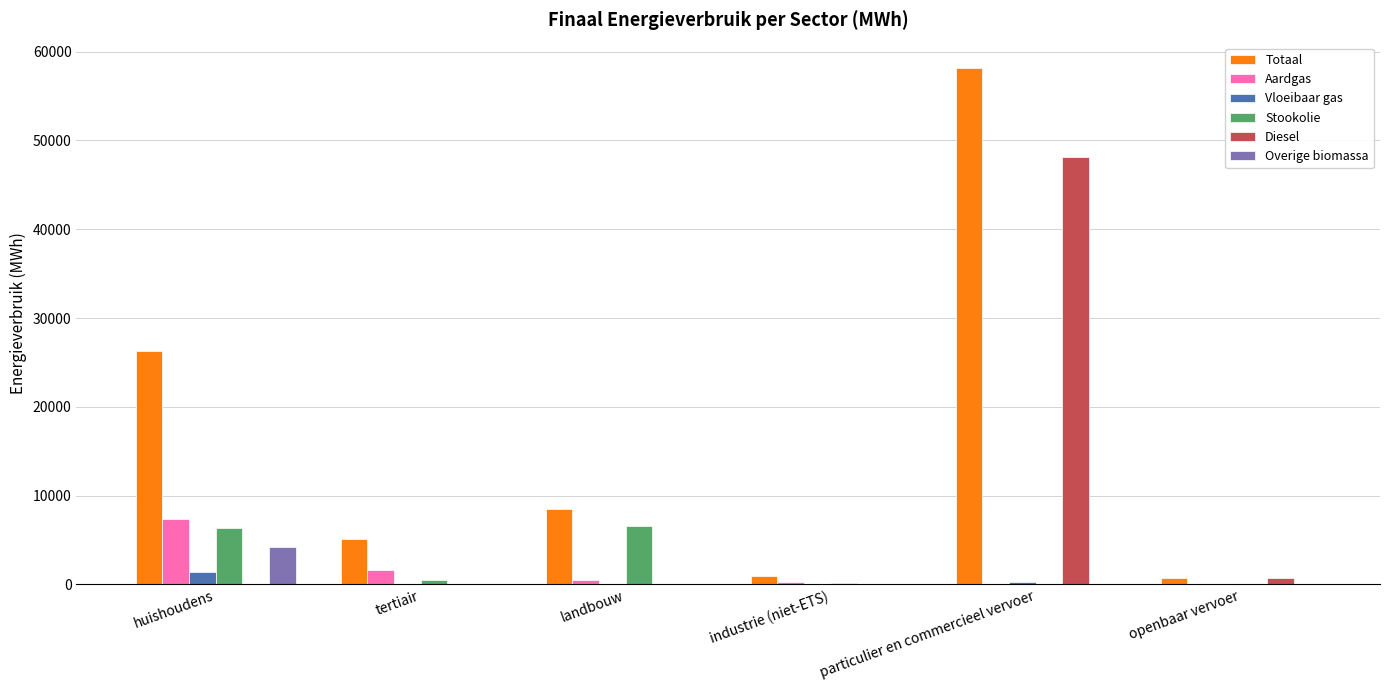

At which category is the sum across all series the highest?

particulier en commercieel vervoer